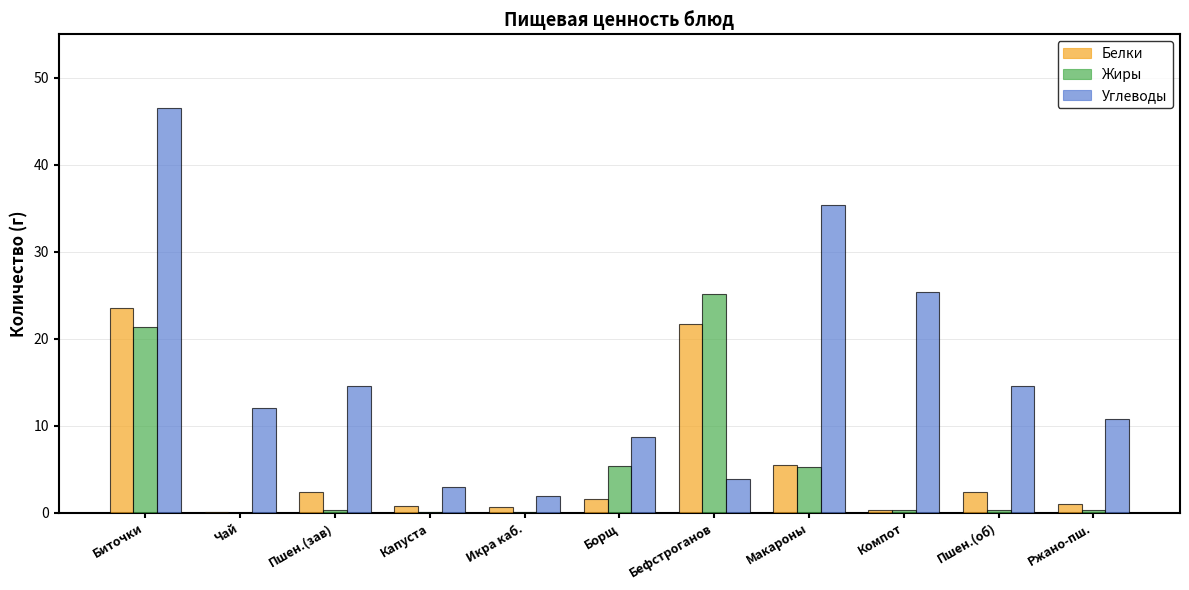

What is the sum of all Белки values?

59.9